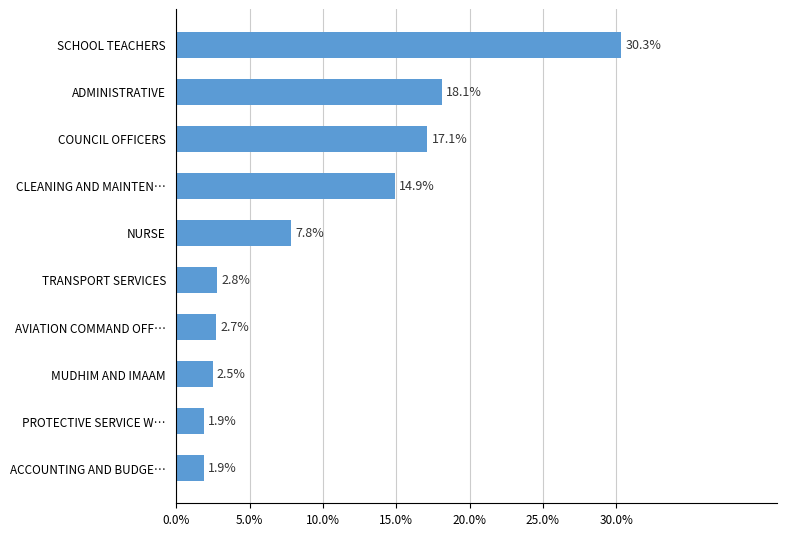

Which label corresponds to the largest value in the chart?

SCHOOL TEACHERS